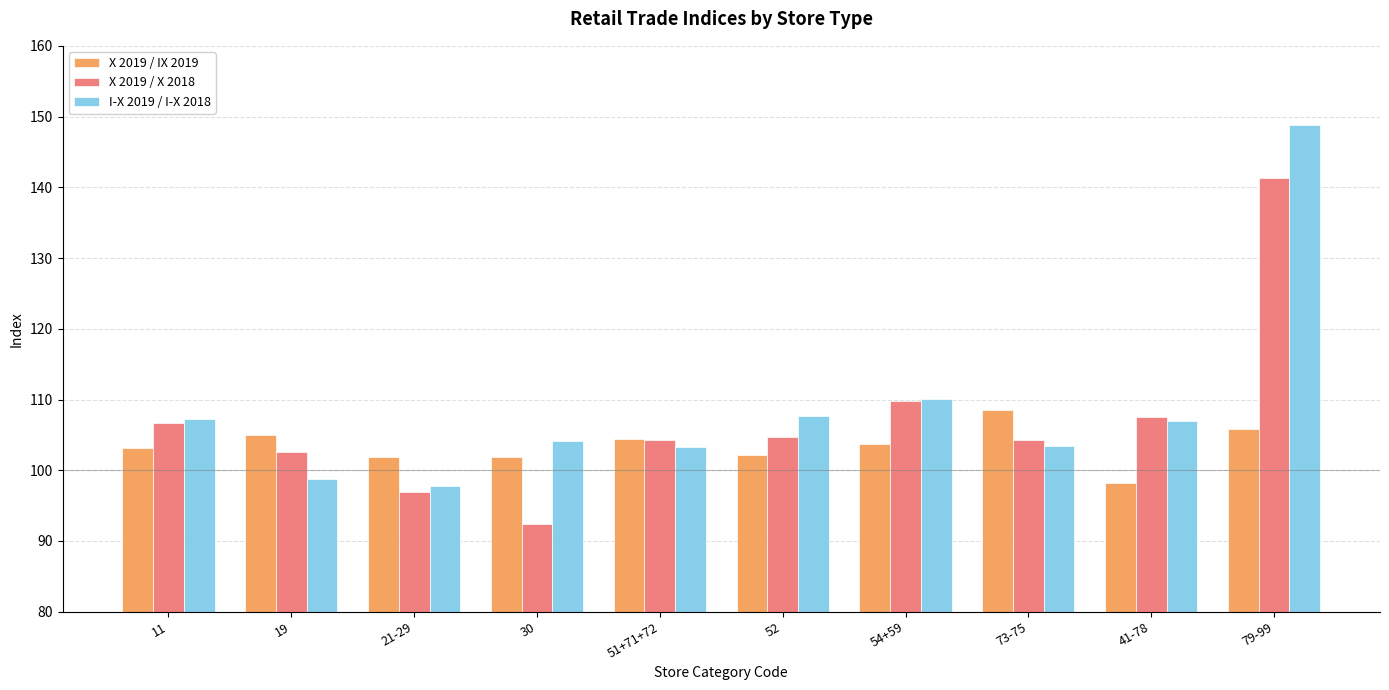

Between 11 and 54+59, which series saw the biggest shift?

X 2019 / X 2018